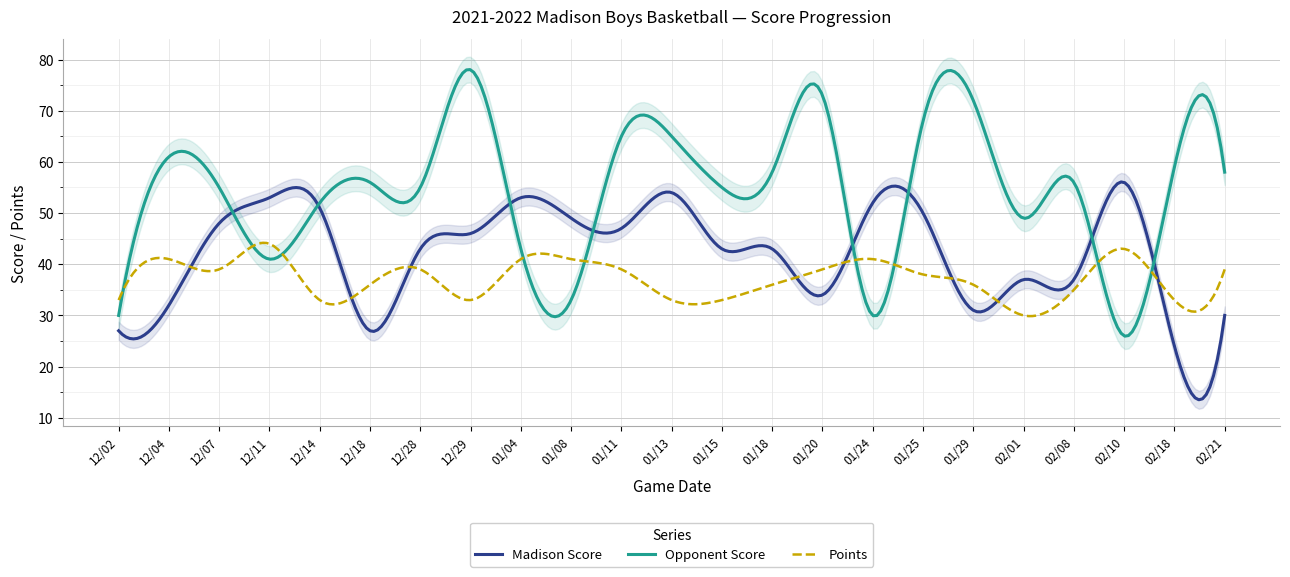

What is the difference between the maximum and minimum values in the Madison Score series?

42.6